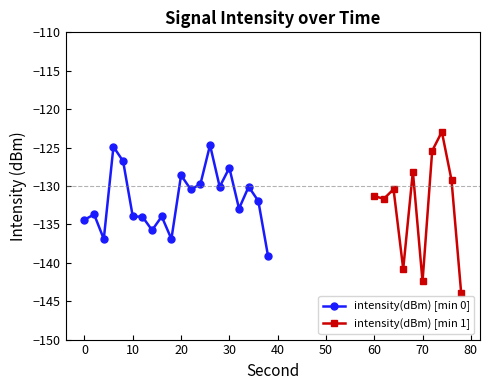

What is the change in value from 0 to 24?

+4.6